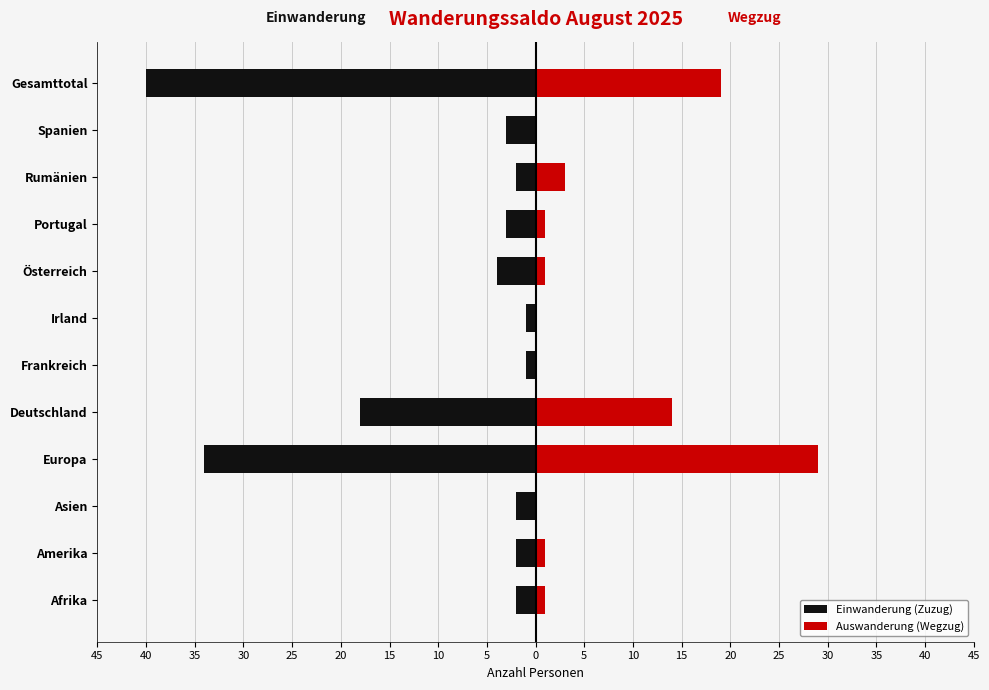

How many groups of bars are there?

12